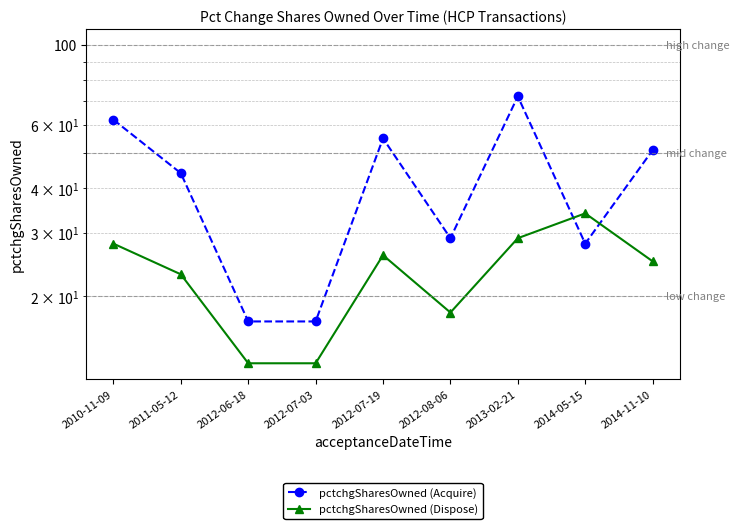

What is the value of the pctchgSharesOwned (Dispose) point at the 7th from the left?

29